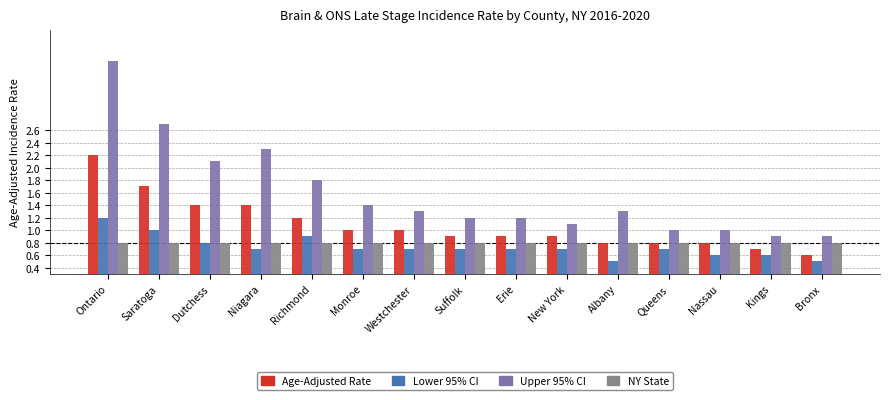

Is the value of Age-Adjusted Rate at Suffolk greater than the value of NY State at Albany?

Yes